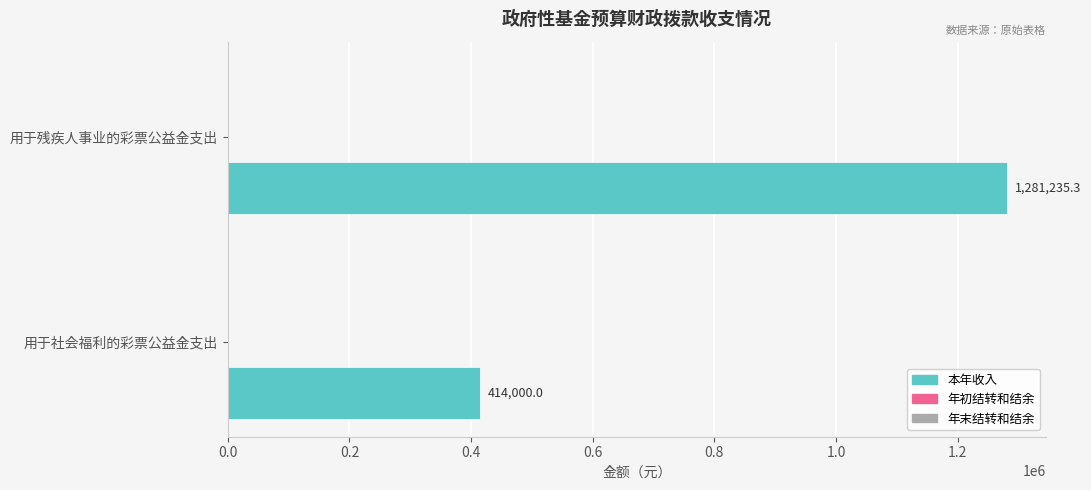

Reading bottom to top, extract all data points from this chart.

414000.0	1281235.3